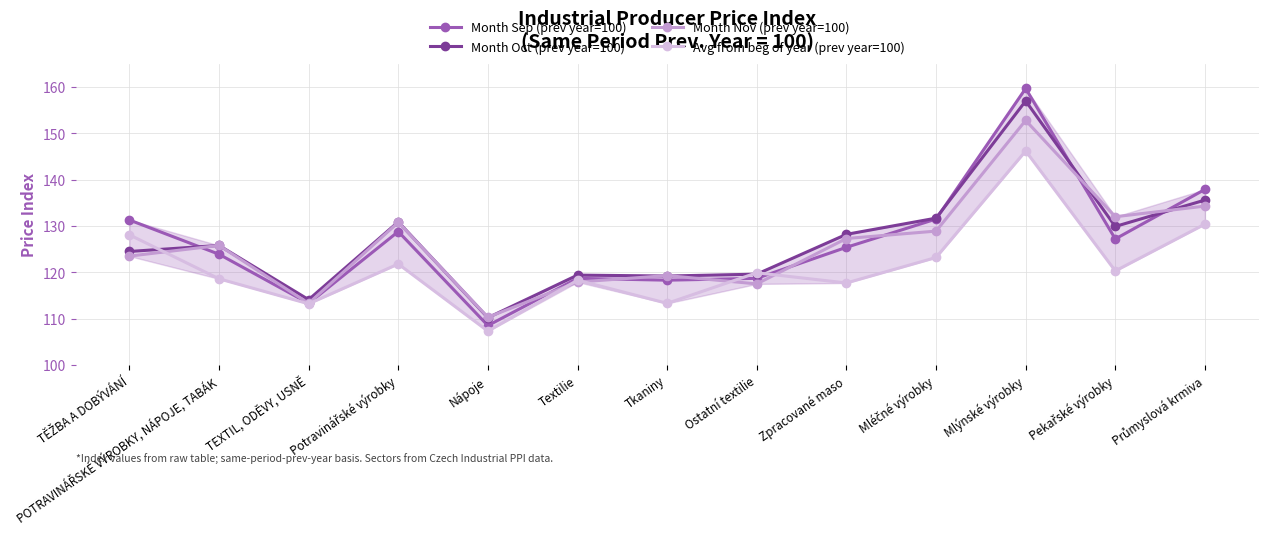

What is the label of the 6th point from the right?

Ostatní textilie